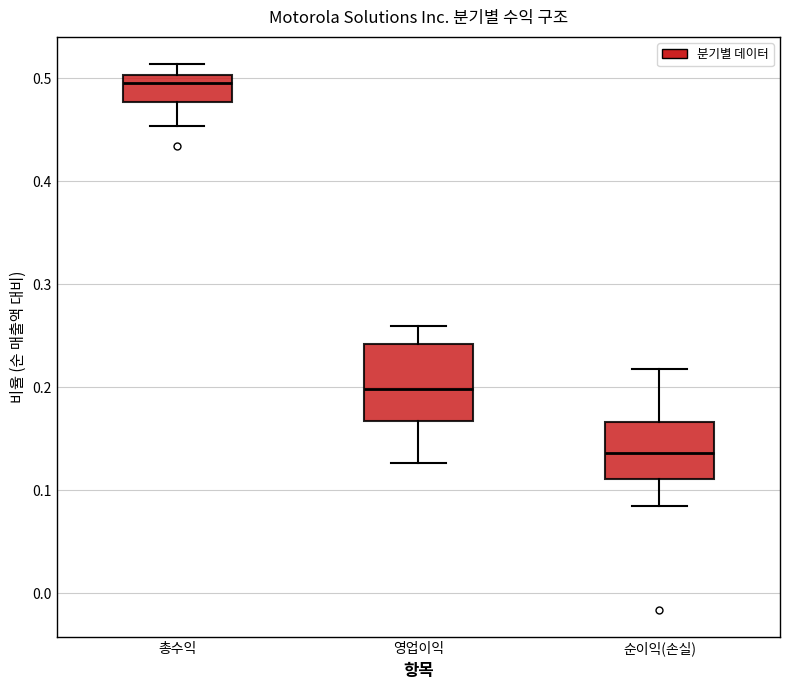

Where does the upper whisker of the box for 총수익 end on the y-axis? The values are not printed on the chart, so give them approximately, as read against the axis.

0.51